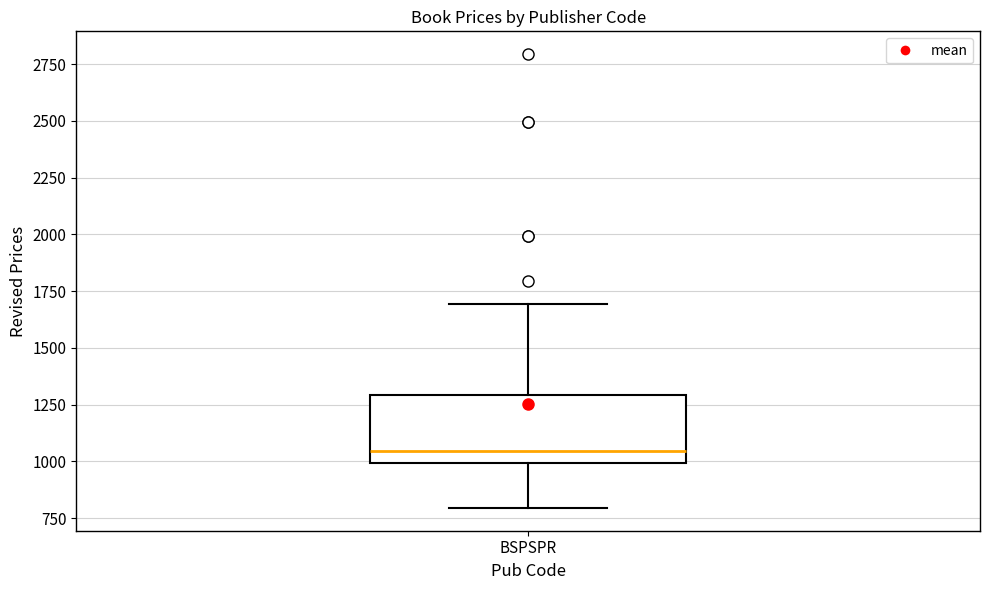

Transcribe this box plot: give where the median line is, the range the box spans, and where the two whiskers end, as read against the y-axis. The values are not printed on the chart, so give them approximately, as read against the axis.

median 1050, box 1000 to 1300, whiskers 800 to 1700